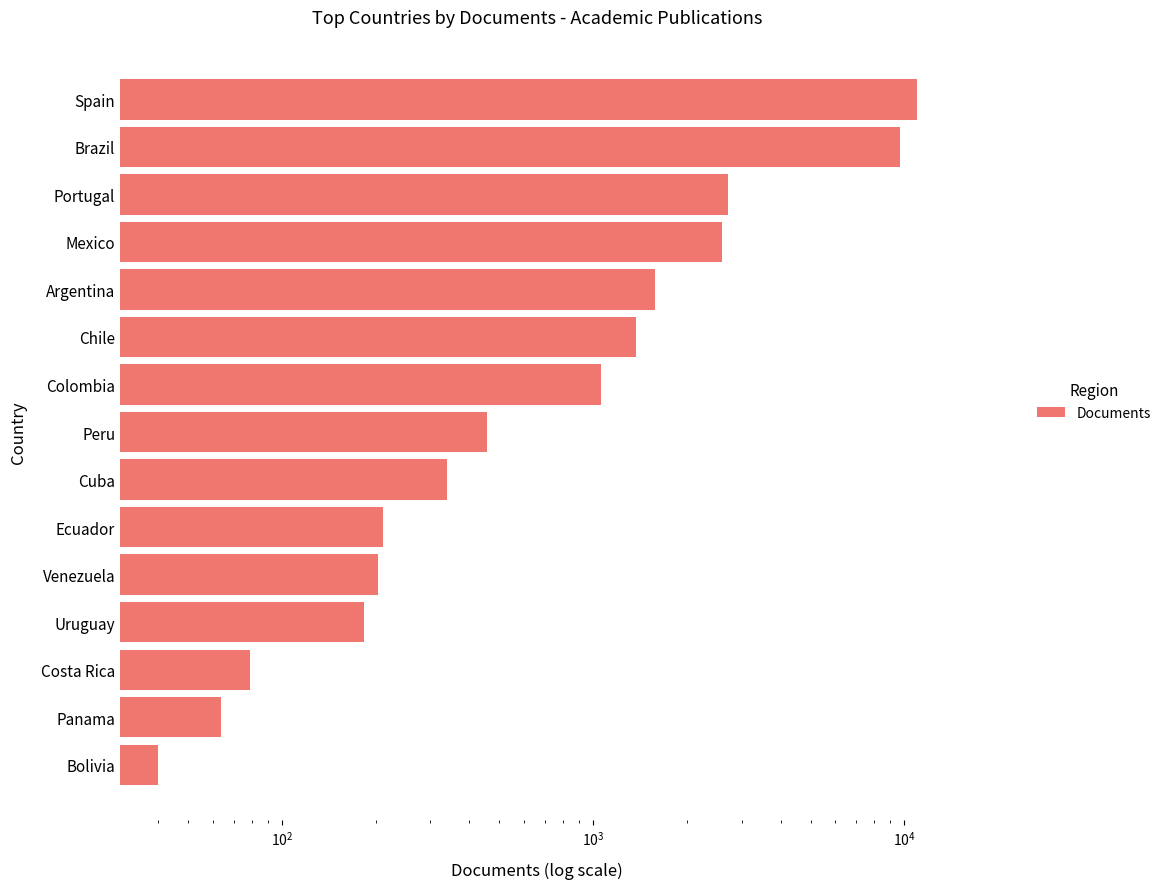

What is the sum of all values?

31514